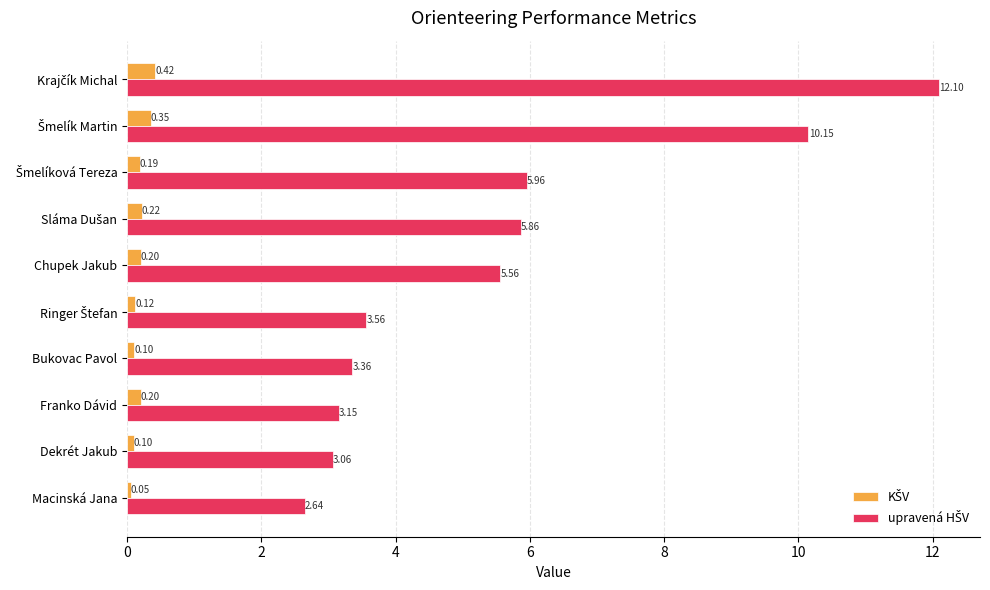

What is the difference between the maximum and second lowest values in the upravená HŠV series?

9.0